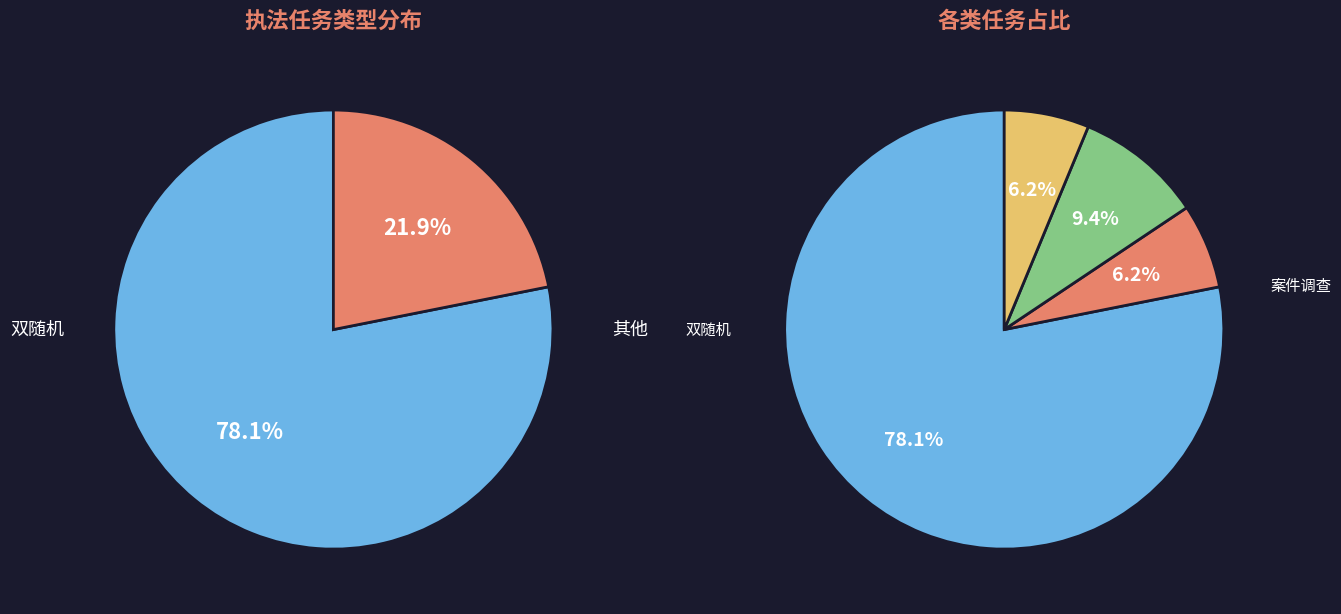

Count the number of slices in the pie.

4